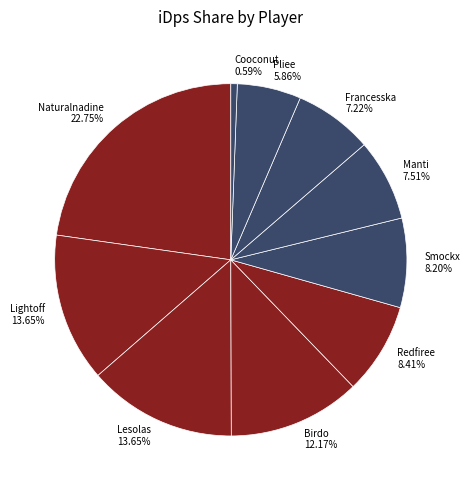

Does Smockx represent more than half of the total?

No